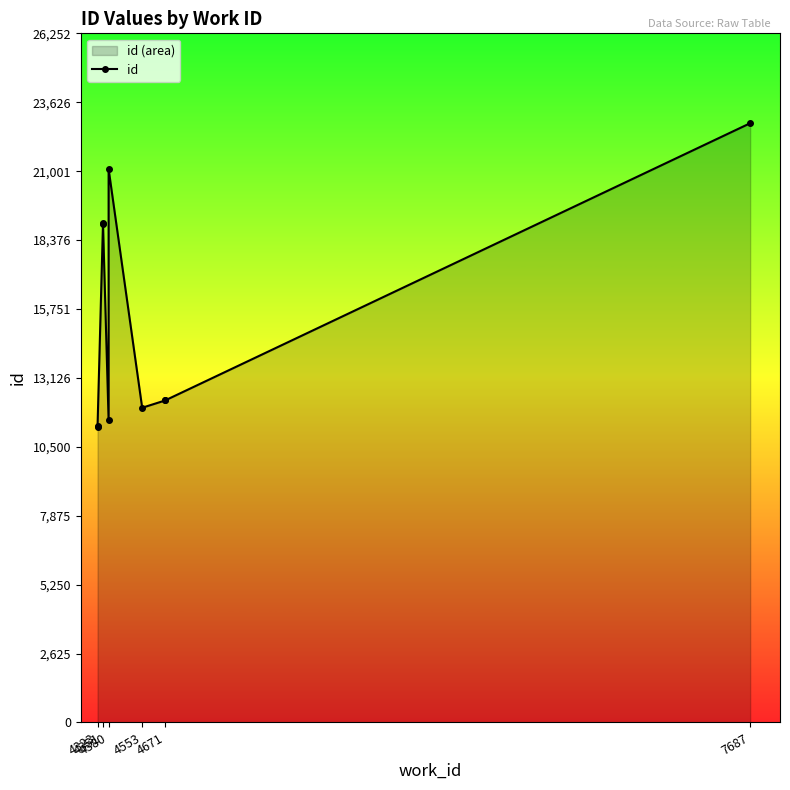

What is the sum of the values at 4671 and 4351?

31271